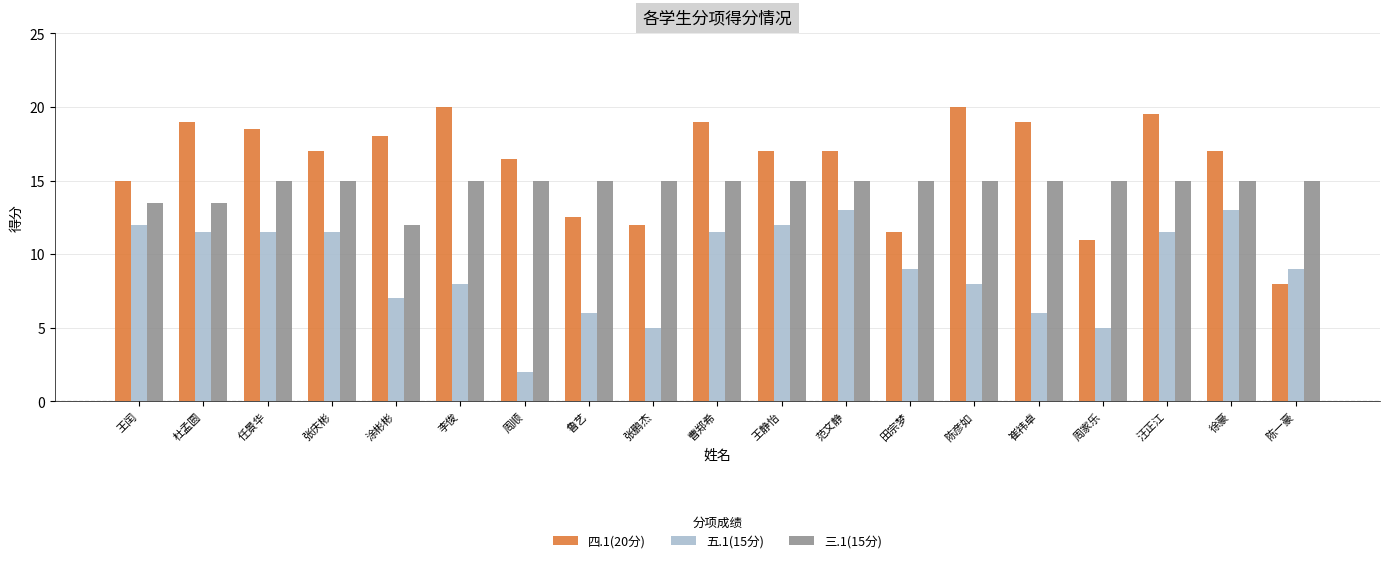

True or false: 四.1(20分) has a value of 11.4 at 张庆彬.

False